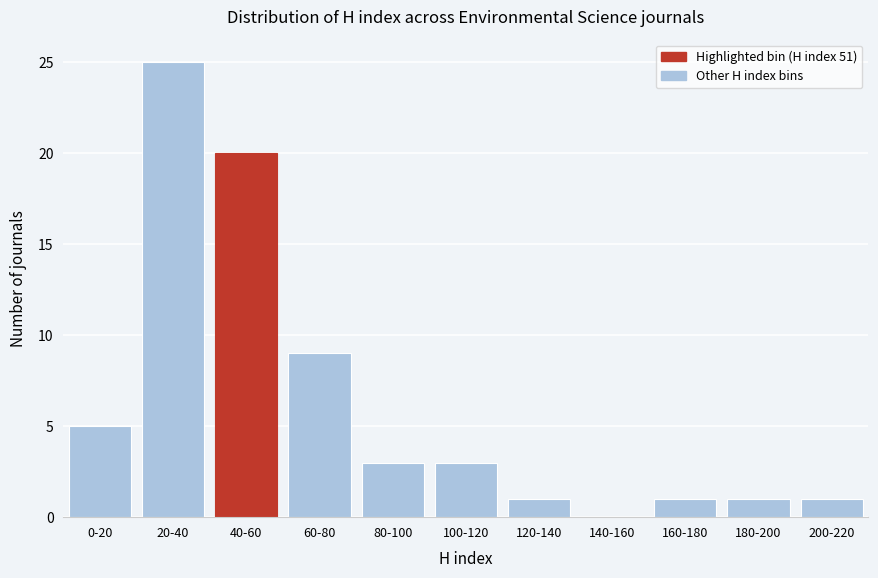

Reading left to right, list all the values displayed in this chart.

0-20=5	20-40=25	40-60=20	60-80=9	80-100=3	100-120=3	120-140=1	140-160=0	160-180=1	180-200=1	200-220=1